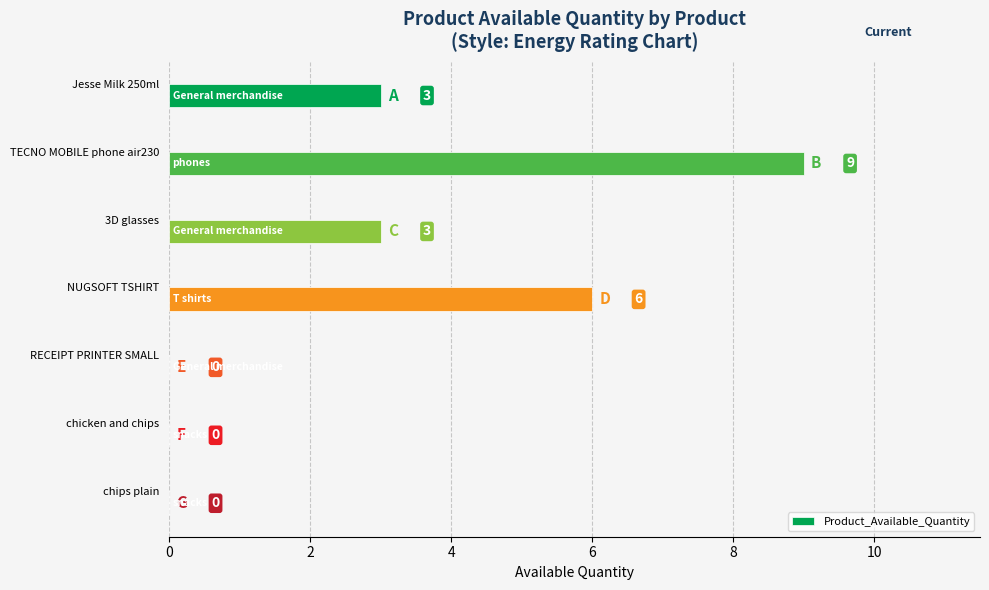

Between chicken and chips and NUGSOFT TSHIRT, which is larger?

NUGSOFT TSHIRT